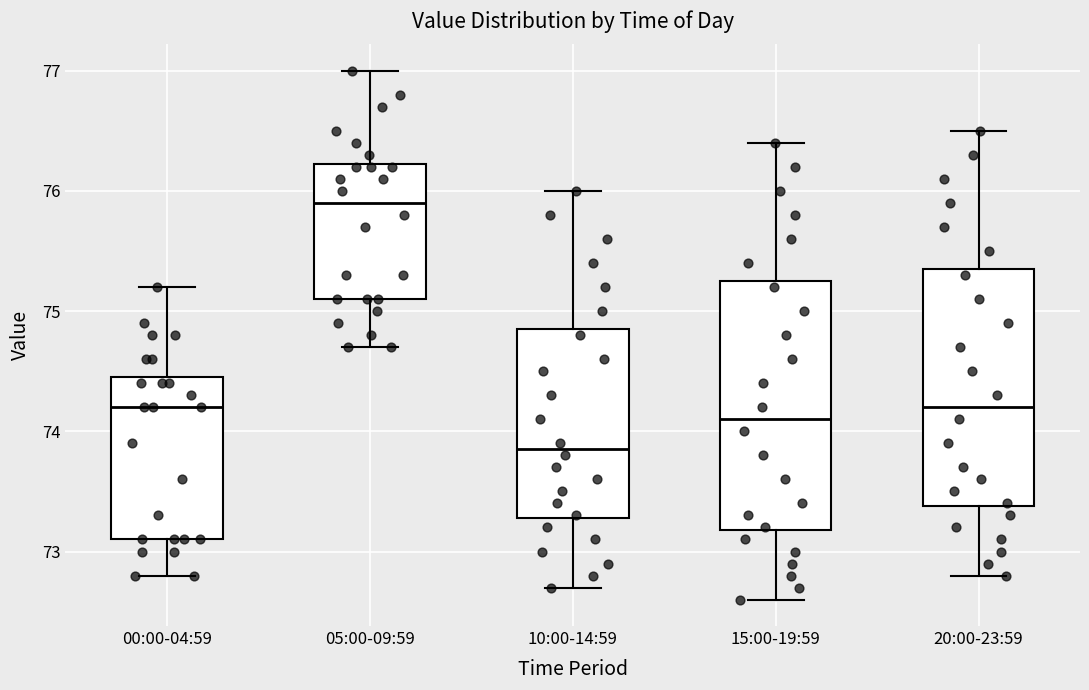

Which box has the highest median line?

05:00-09:59